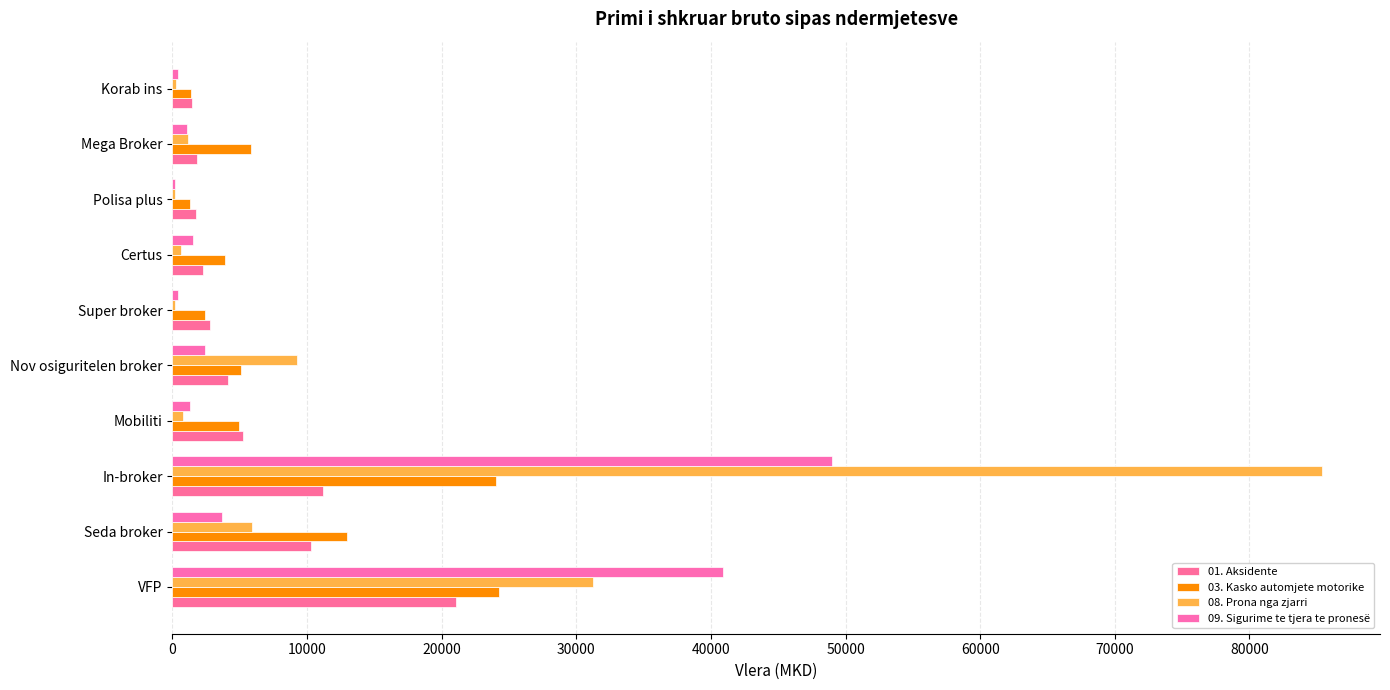

What is the average value of the 09. Sigurime te tjera te pronesë series?

10092